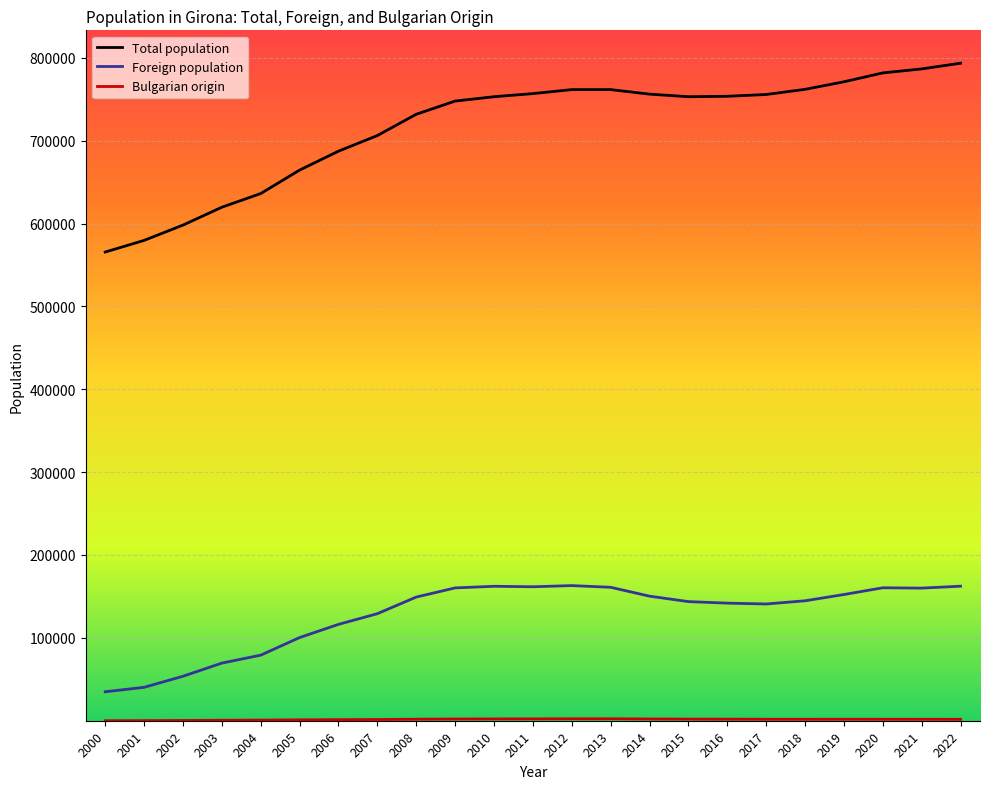

Between 2001 and 2010, which series saw the biggest shift?

Total population